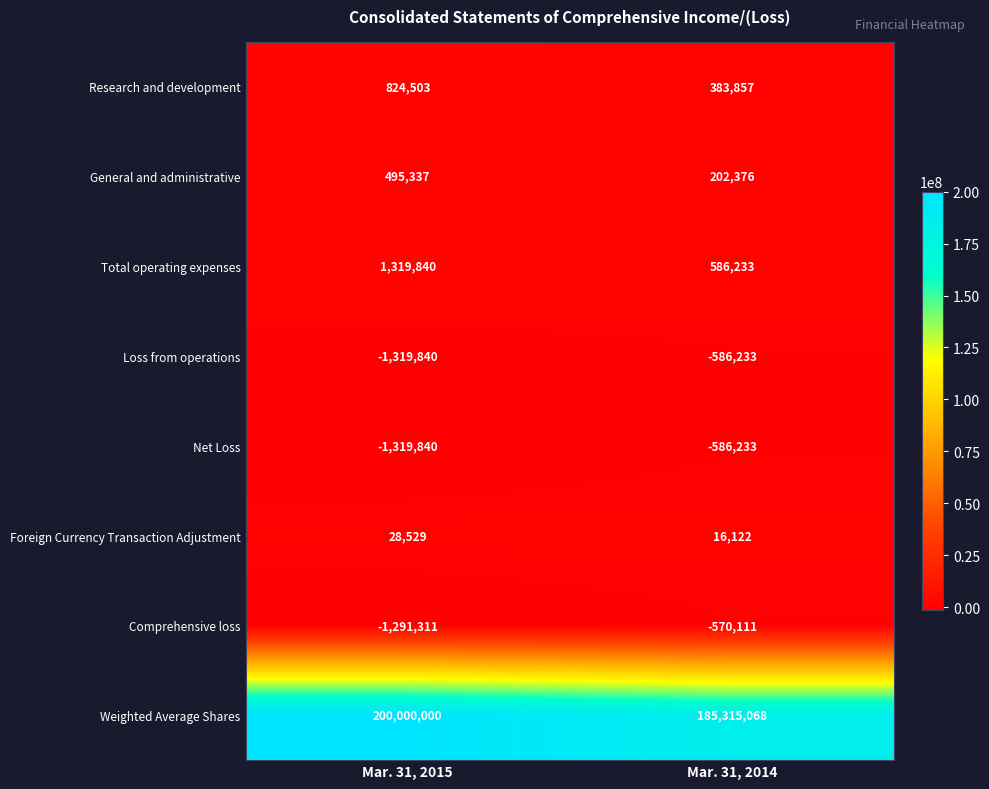

Reading left to right, list all the values displayed in this chart.

Research and development: Mar. 31, 2015=824503	Mar. 31, 2014=383857
General and administrative: Mar. 31, 2015=495337	Mar. 31, 2014=202376
Total operating expenses: Mar. 31, 2015=1319840	Mar. 31, 2014=586233
Loss from operations: Mar. 31, 2015=-1319840	Mar. 31, 2014=-586233
Net Loss: Mar. 31, 2015=-1319840	Mar. 31, 2014=-586233
Foreign Currency Transaction Adjustment: Mar. 31, 2015=28529	Mar. 31, 2014=16122
Comprehensive loss: Mar. 31, 2015=-1291311	Mar. 31, 2014=-570111
Weighted Average Shares: Mar. 31, 2015=200000000	Mar. 31, 2014=185315068